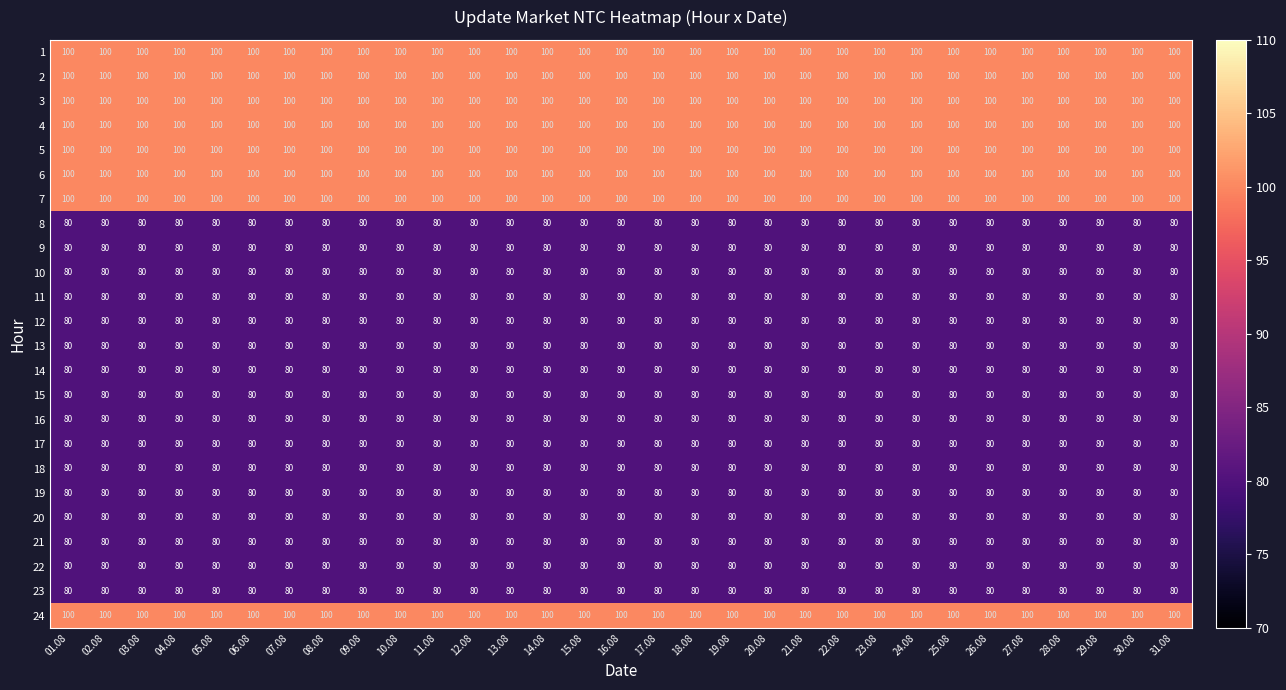

At how many categories does at least one series exceed 88?

31